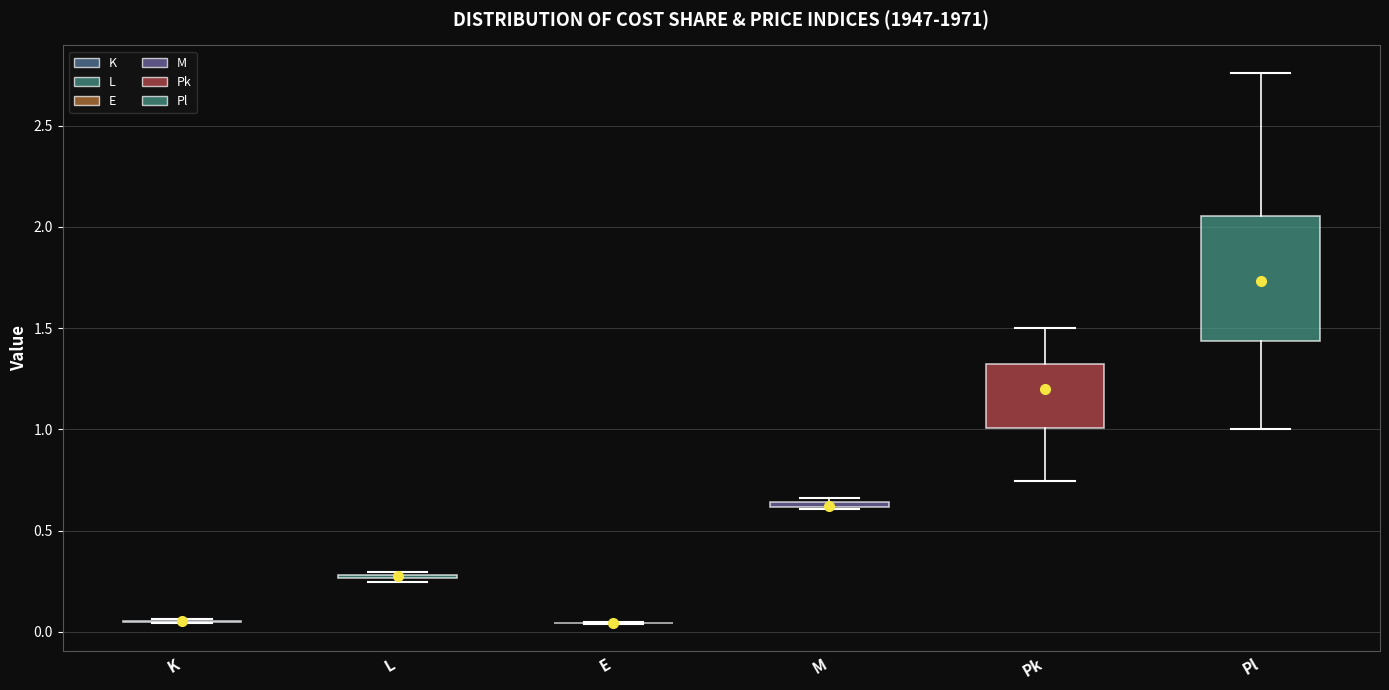

Comparing the boxes themselves (not the whiskers), which one is the tallest?

Pl